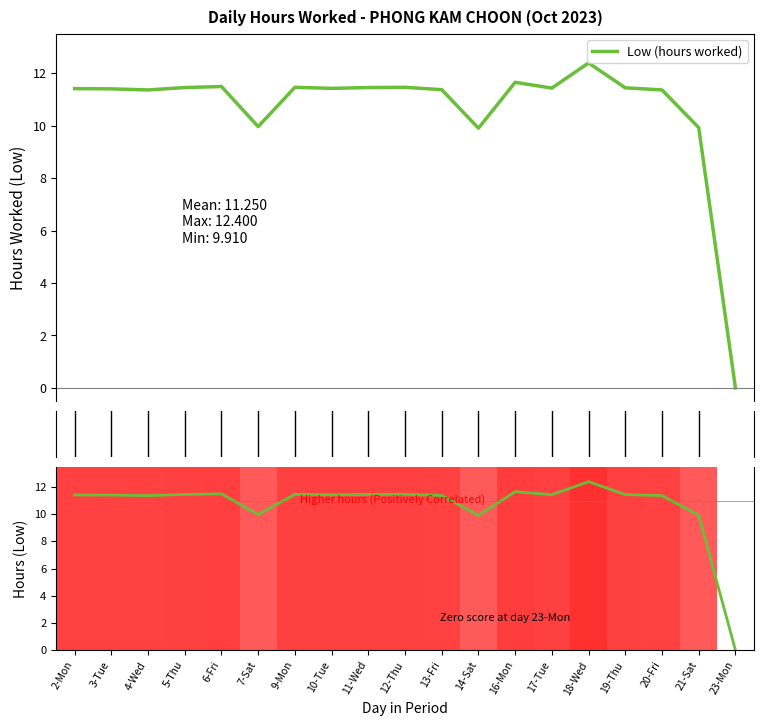

At which label does the data first exceed 11?

2-Mon